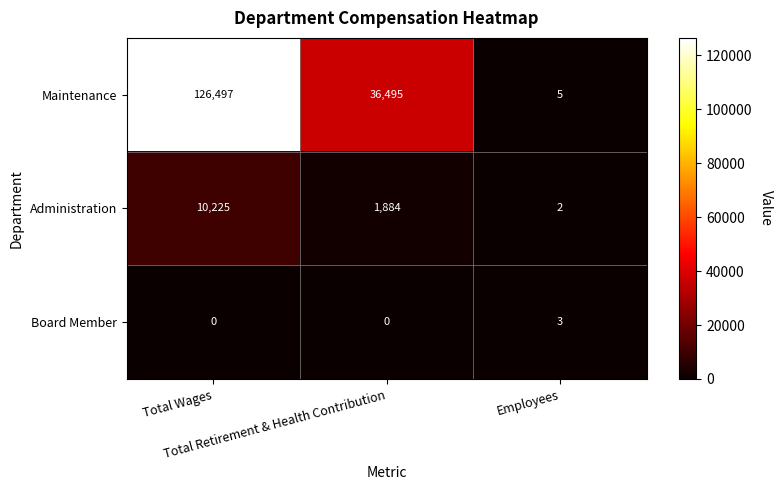

Rank the series by their maximum value, from lowest to highest.

Board Member, Administration, Maintenance